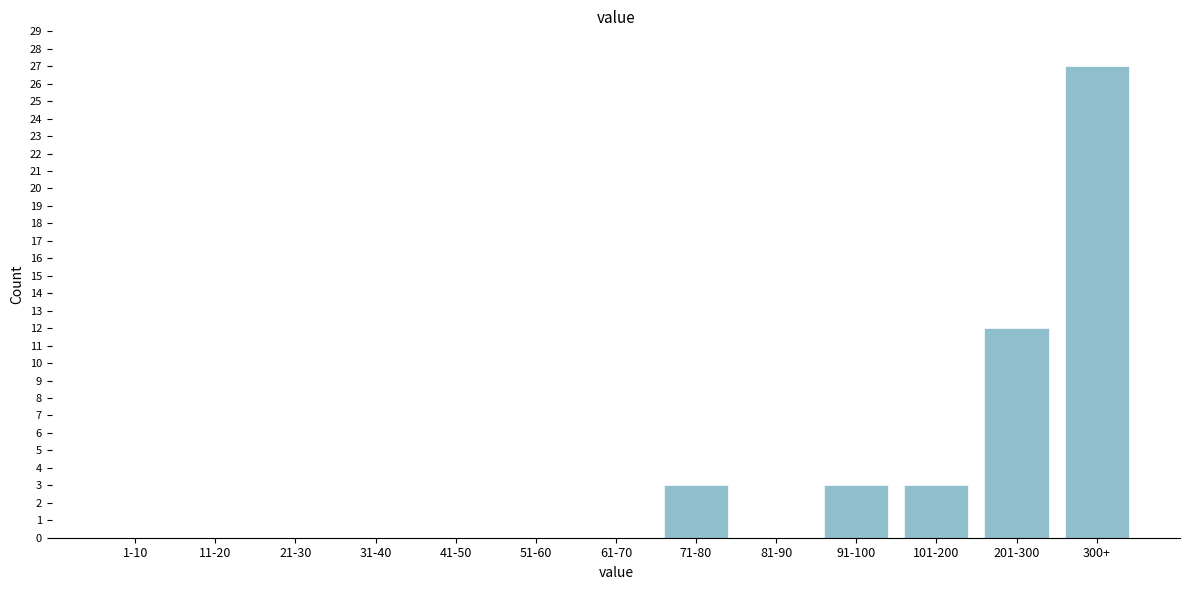

Reading left to right, what are all the values shown in this chart?

1-10=0	11-20=0	21-30=0	31-40=0	41-50=0	51-60=0	61-70=0	71-80=3	81-90=0	91-100=3	101-200=3	201-300=12	300+=27